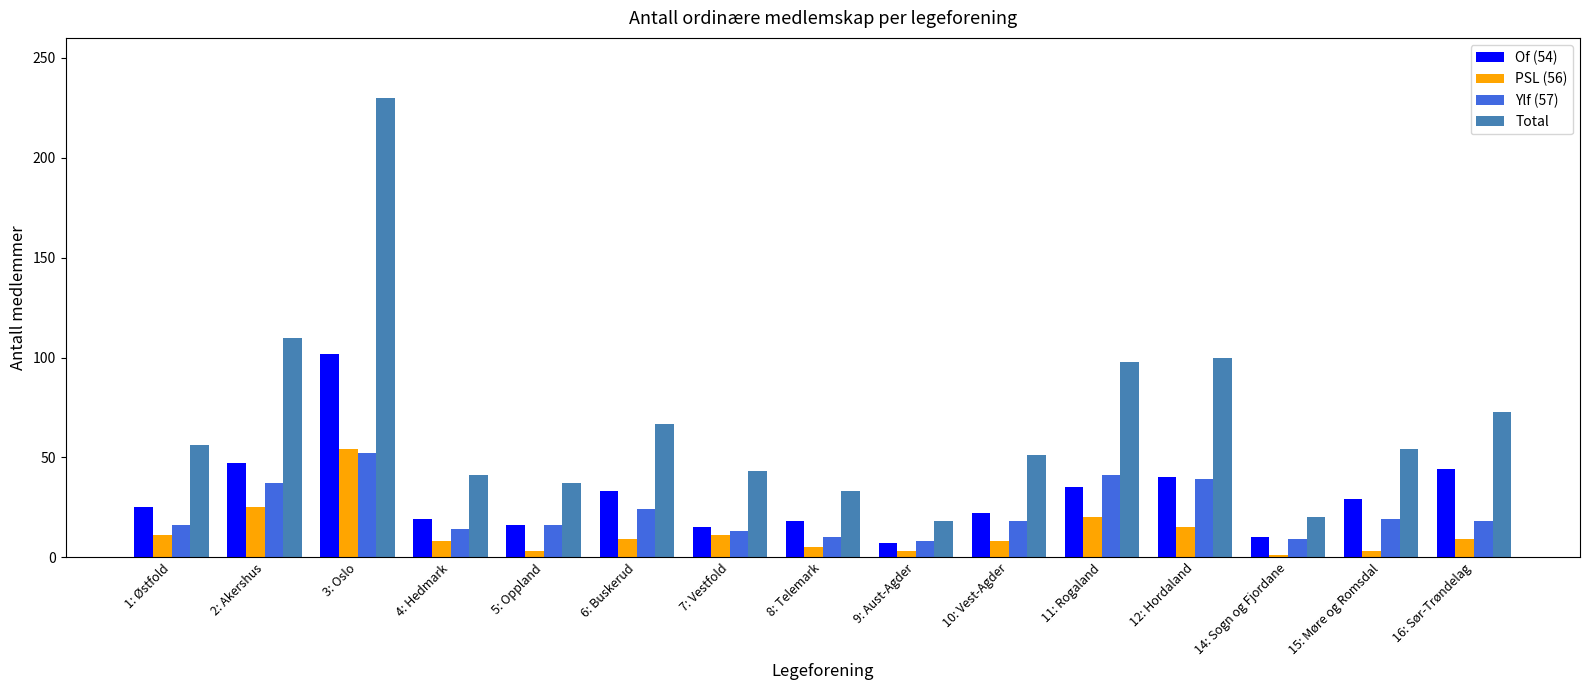

What is the difference between the maximum and minimum values in the Total series?

212